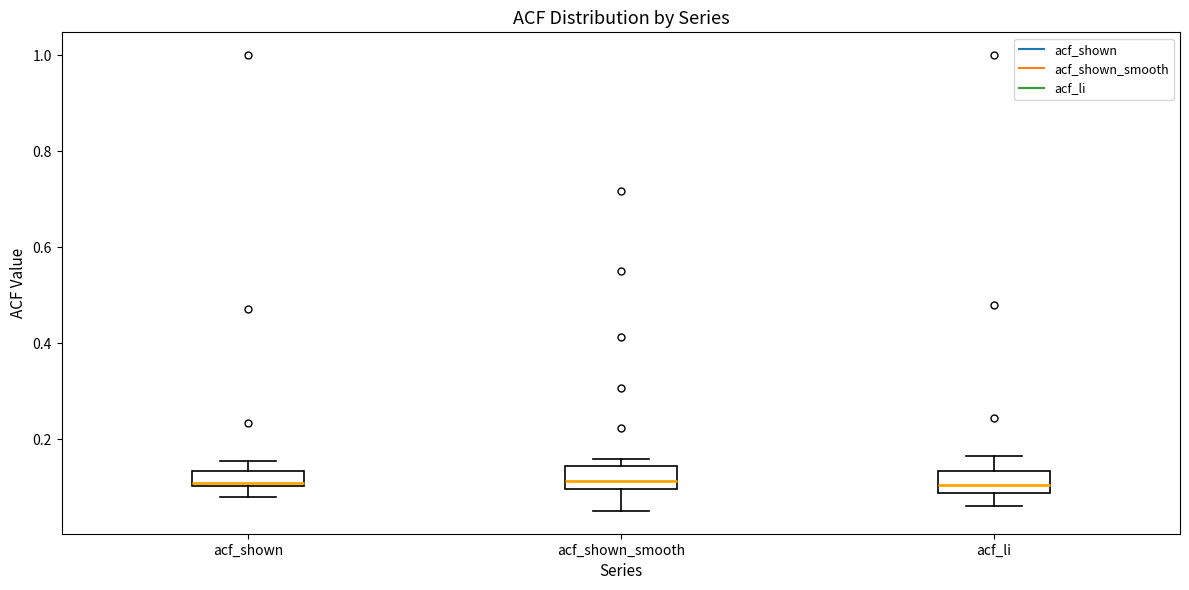

Where is the lower edge of the box for acf_shown on the y-axis? The values are not printed on the chart, so give them approximately, as read against the axis.

0.10